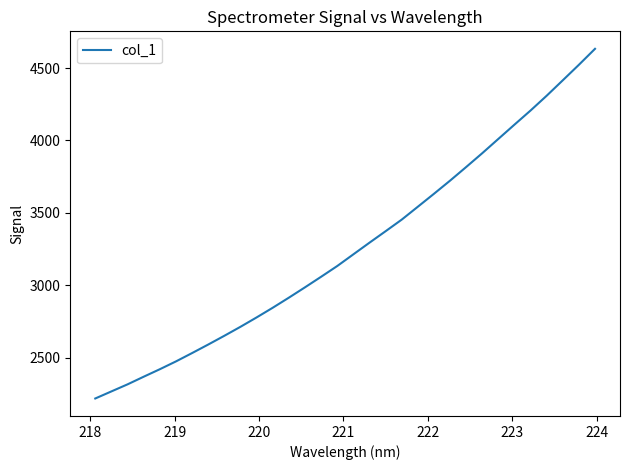

What is the smallest value displayed?

2217.2